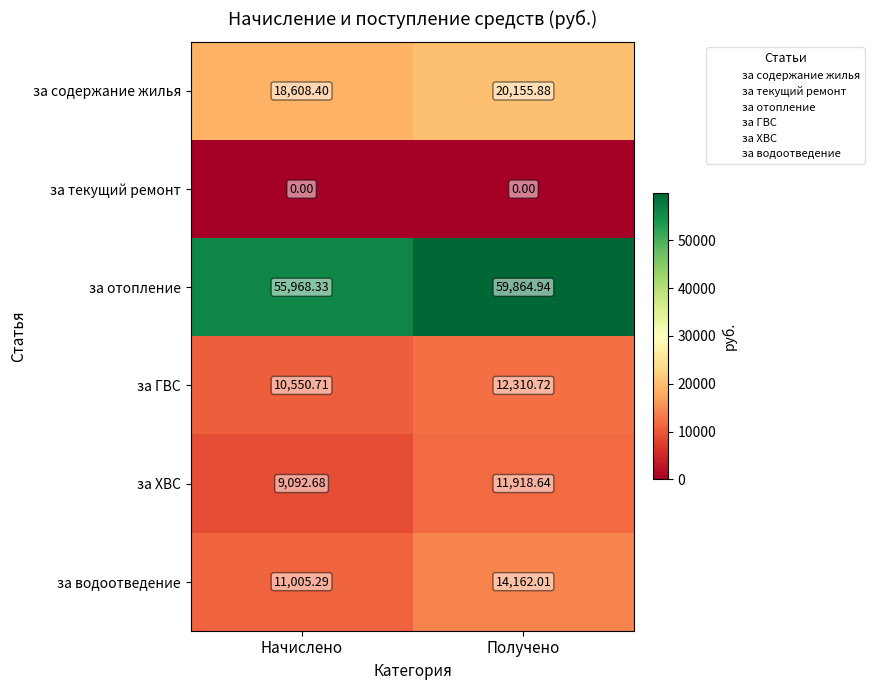

At which label is за отопление closest to 57916?

Начислено